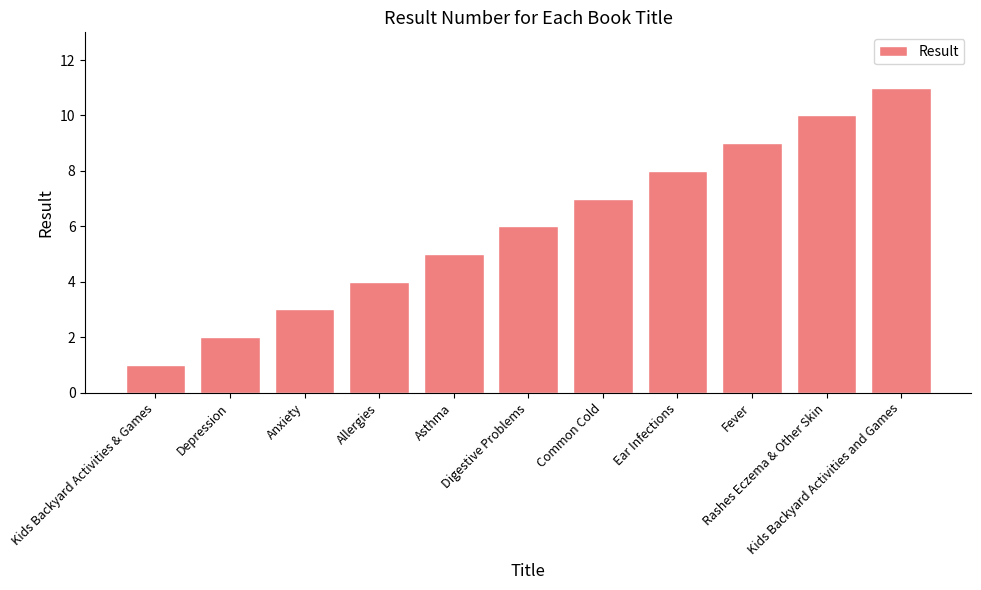

List the labels in order of value, largest first.

Kids Backyard Activities and Games, Rashes Eczema & Other Skin, Fever, Ear Infections, Common Cold, Digestive Problems, Asthma, Allergies, Anxiety, Depression, Kids Backyard Activities & Games